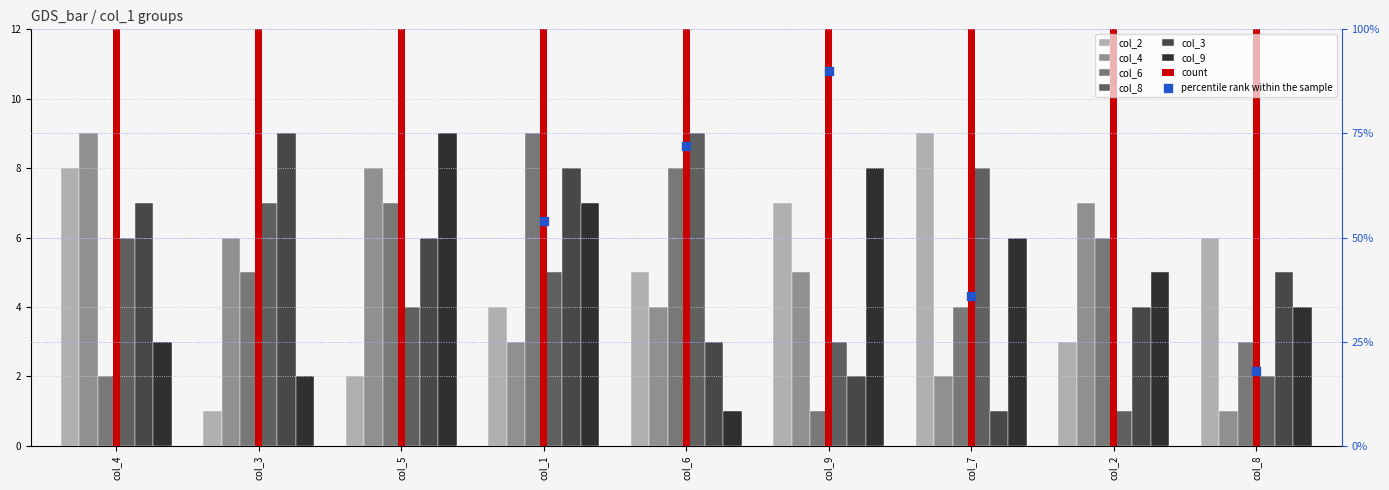

Which series reaches the maximum Y coordinate?

col_2